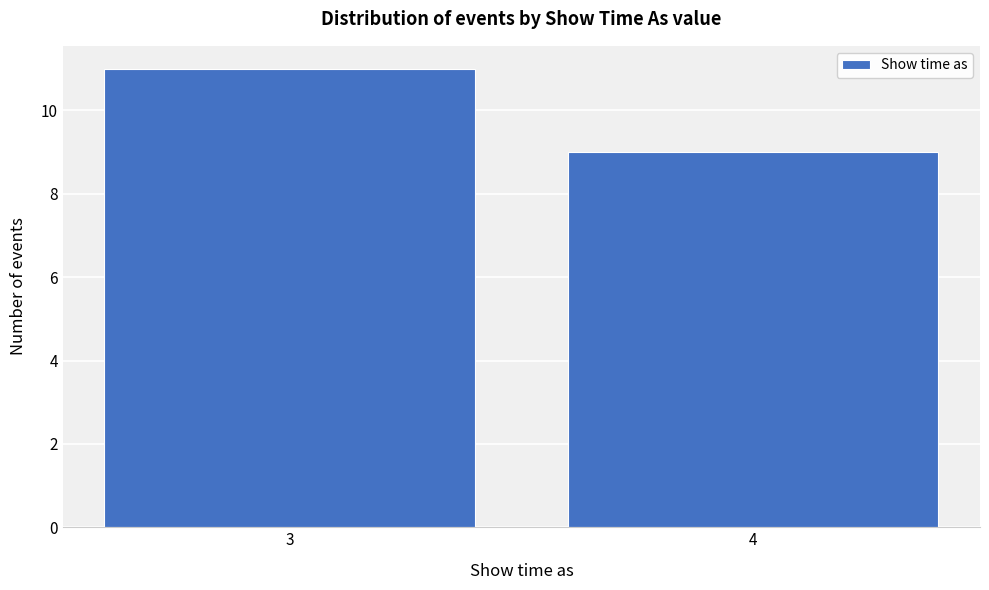

Reading left to right, list all the values displayed in this chart.

3=11	4=9